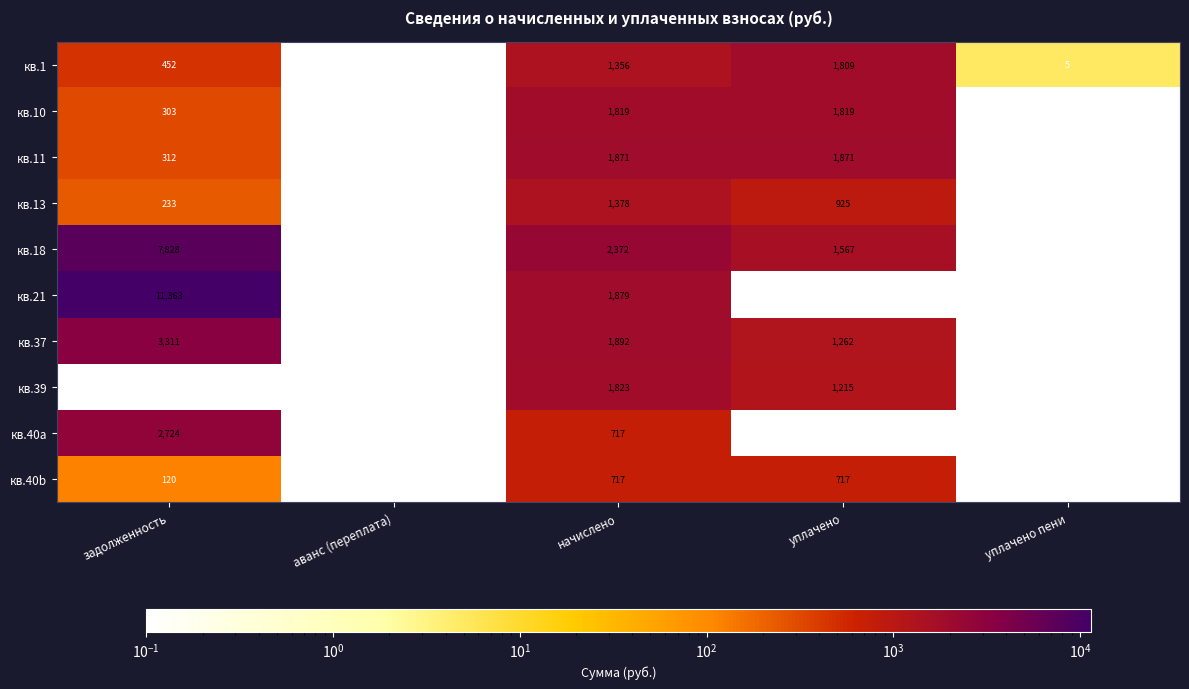

Is the value of кв.1 at задолженность greater than the value of кв.13 at задолженность?

Yes